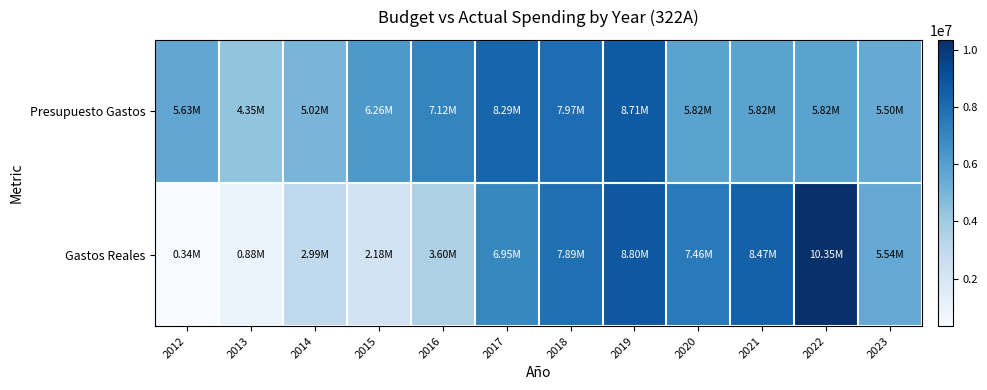

How many data points does each series have?

12